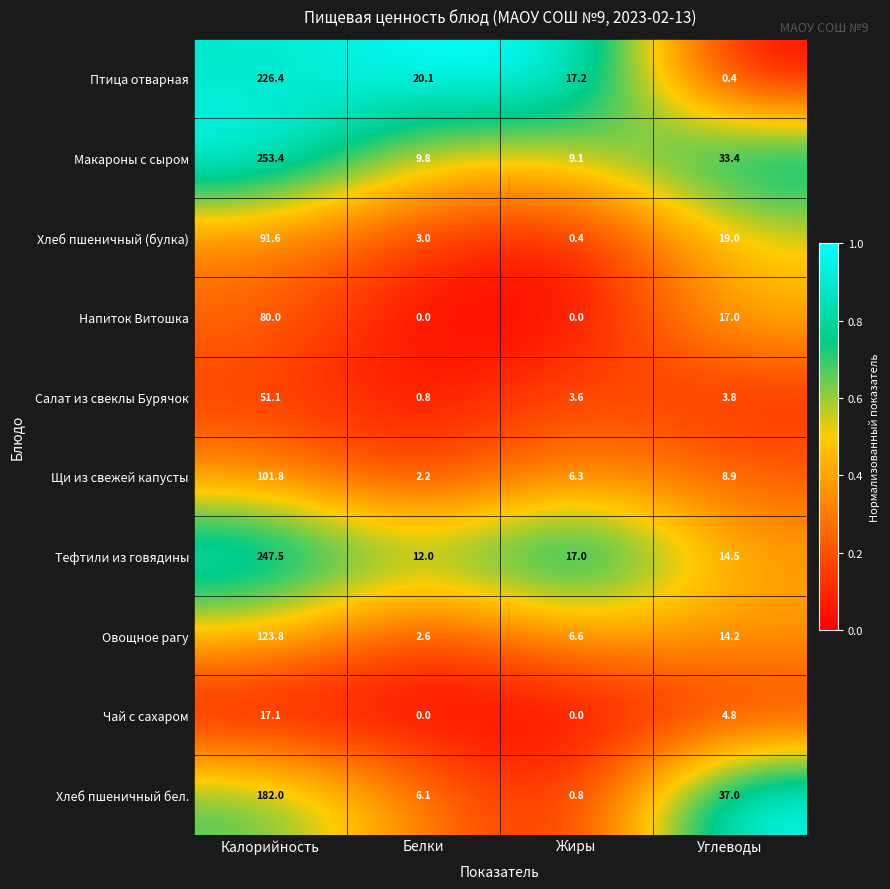

Is it true that Тефтили из говядины equals 14.5 at Углеводы?

True